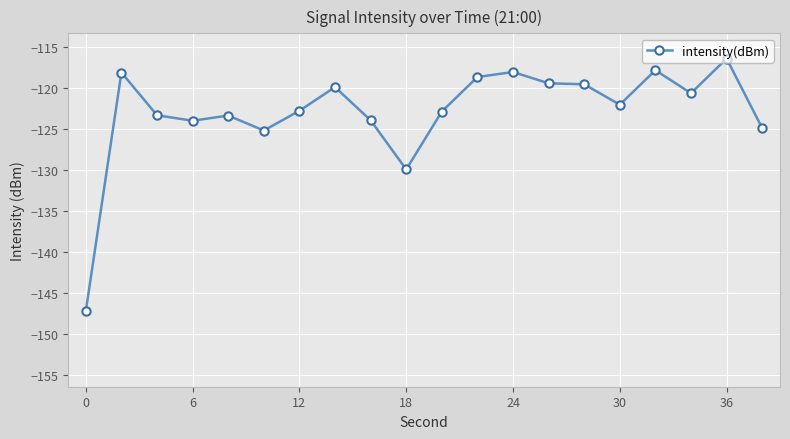

What is the value of the 4th point from the left?

-124.0